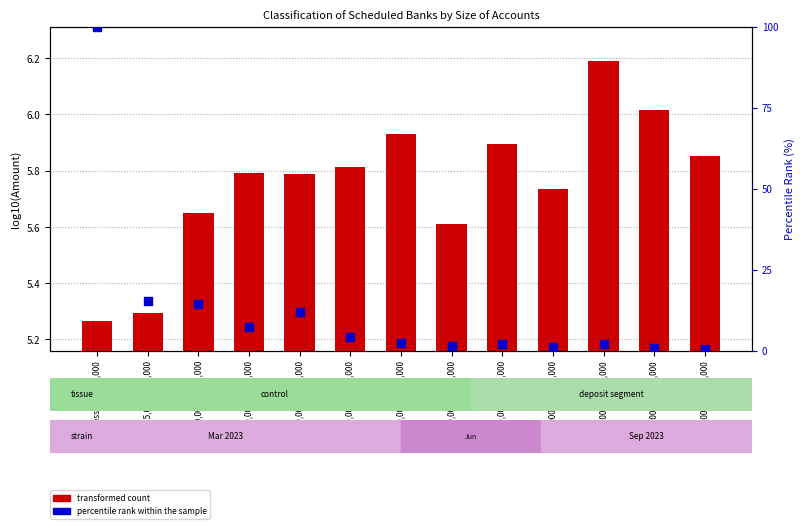

What is the total value across all series at 750,000 to 1,000,000?

6.7